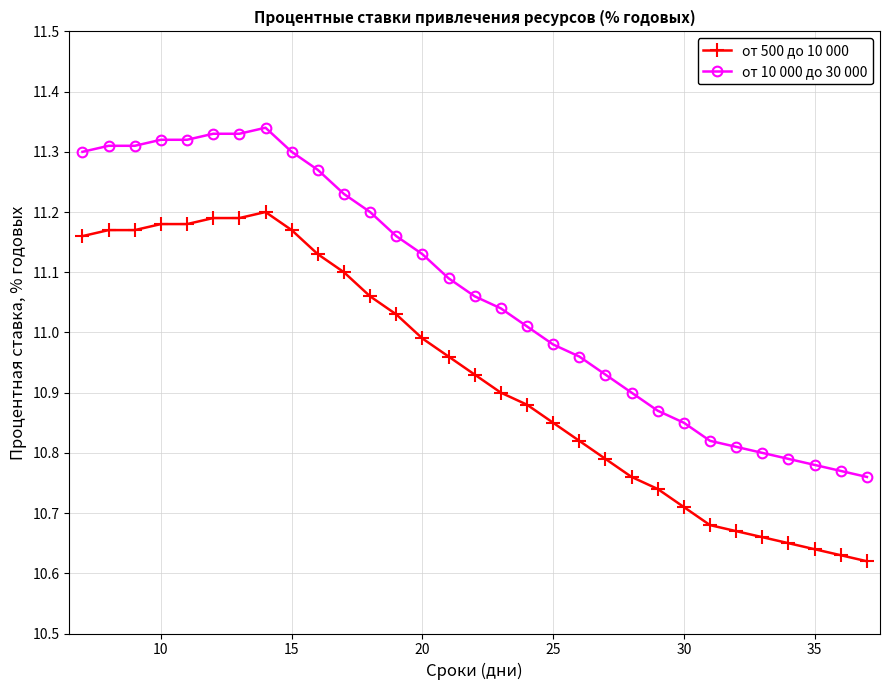

Which series has the largest total across all categories?

от 10 000 до 30 000